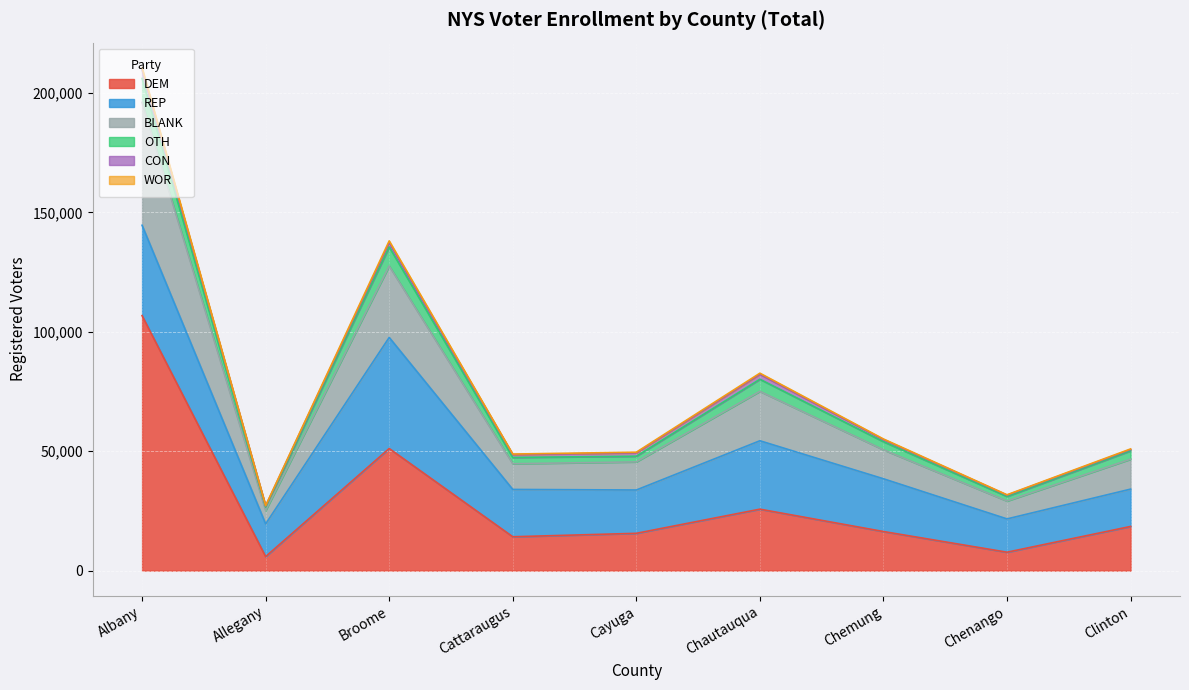

What is the maximum value for DEM?

106781